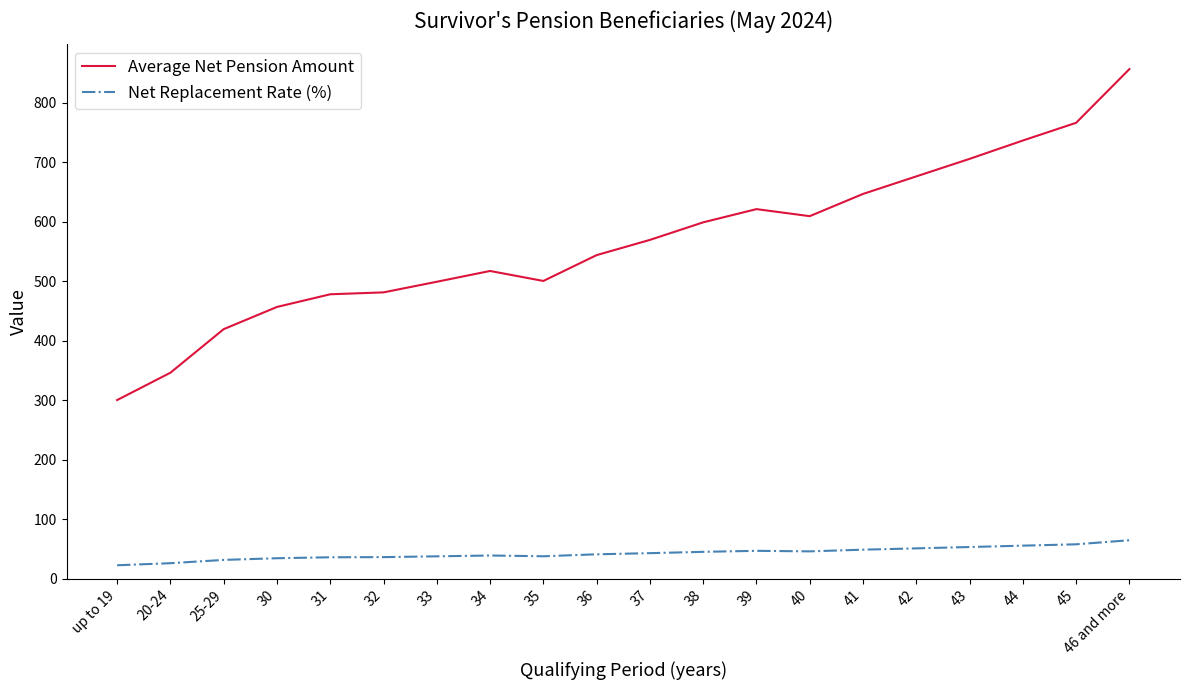

What is the sum of all Average Net Pension Amount values?

11334.2